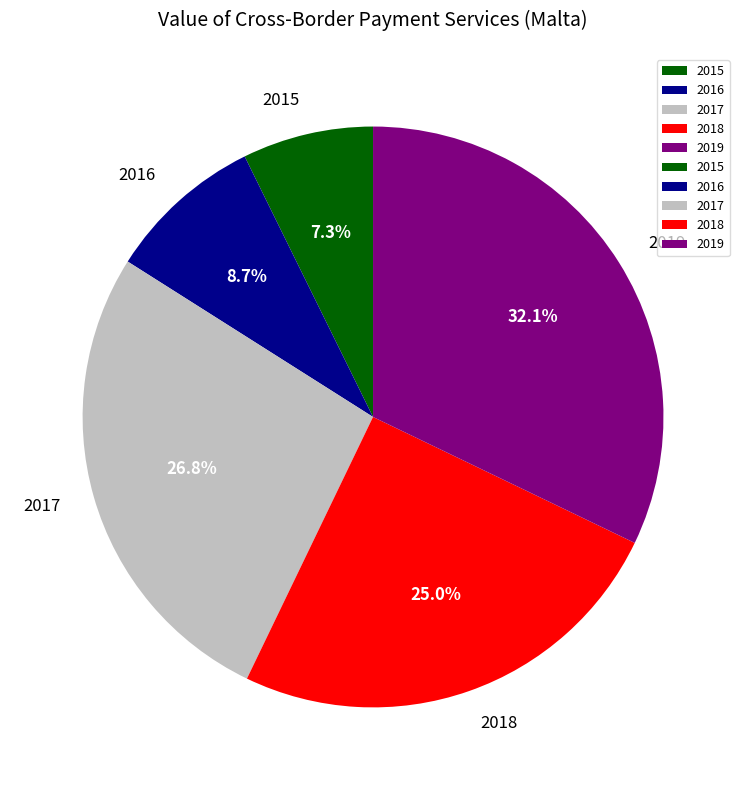

Which slice is the smallest?

2015